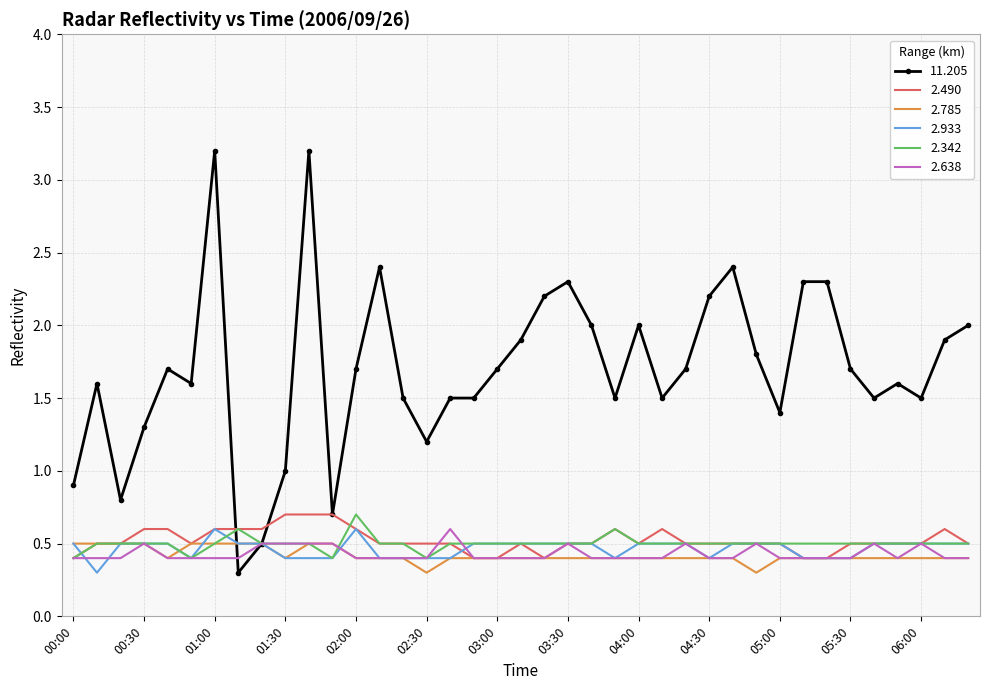

Which series has the largest range (max minus min)?

11.205